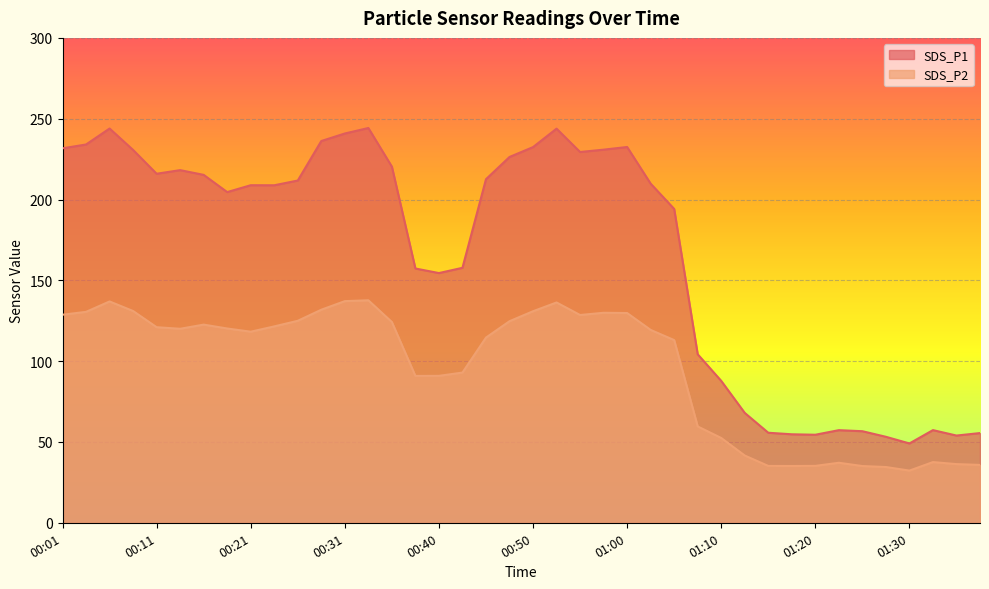

Where does the SDS_P2 series first go above 120?

00:01